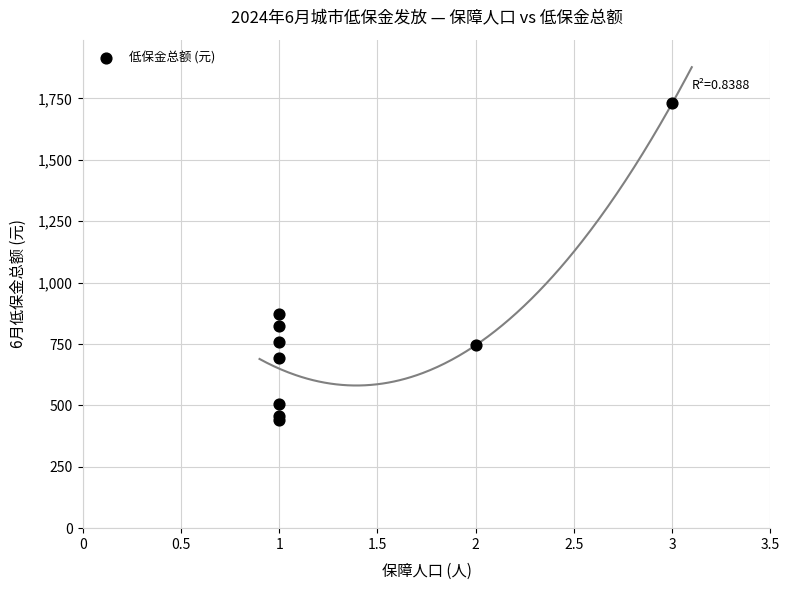

What Y value in the scatter plot is closest to 1085?

873